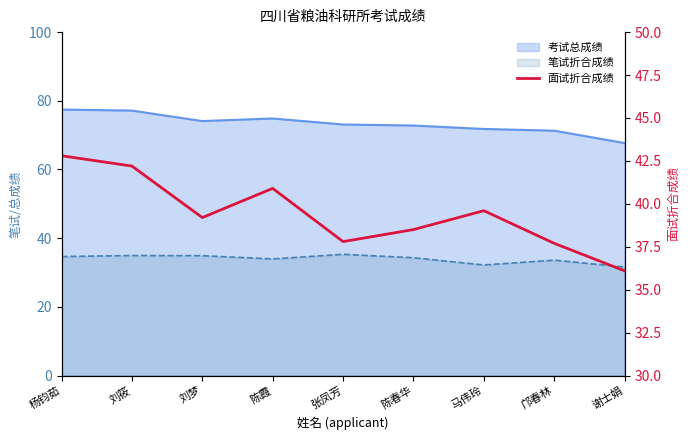

Where is the first local minimum?

刘梦